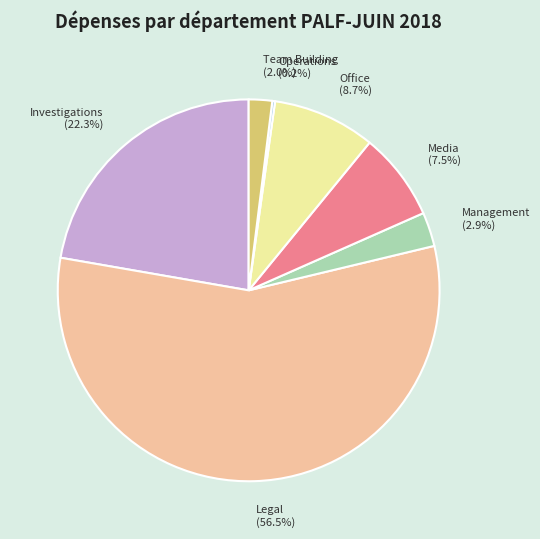

Is the sum of Investigations (22.3%) and Legal (56.5%) greater than half?

Yes